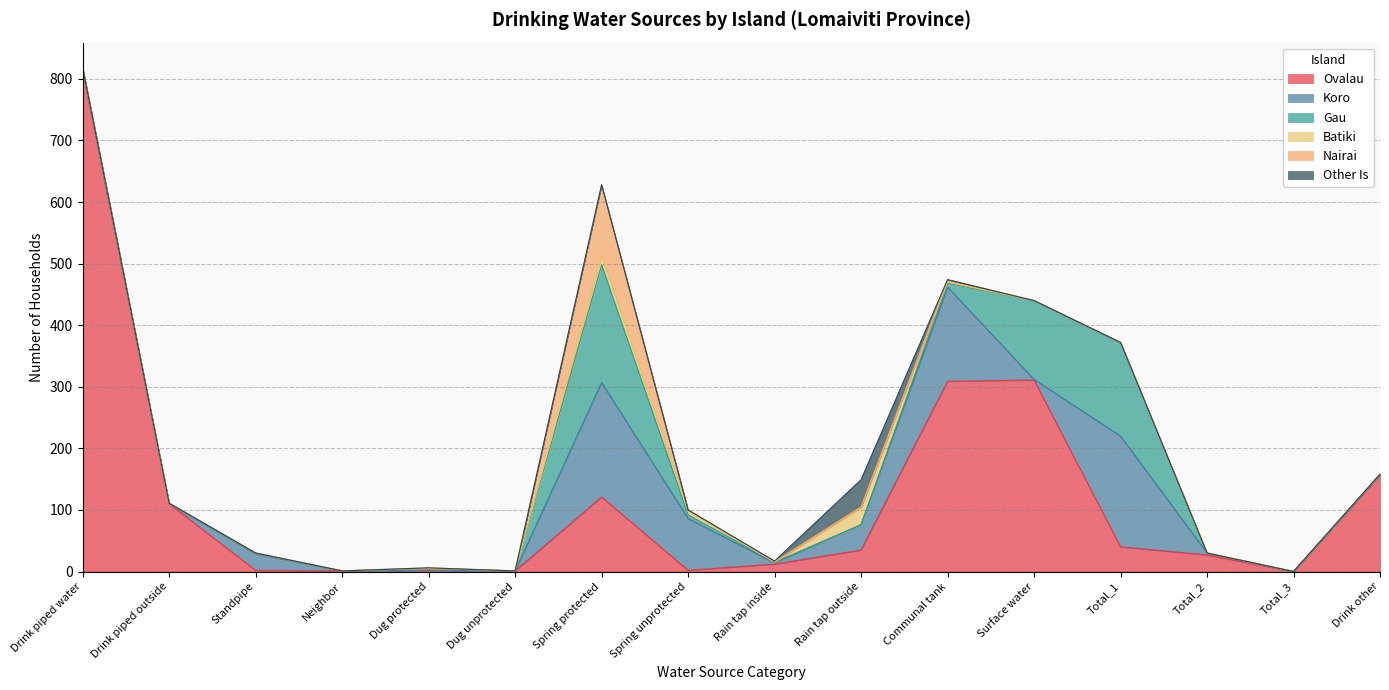

Which series changed the most between Drink piped water and Surface water?

Ovalau